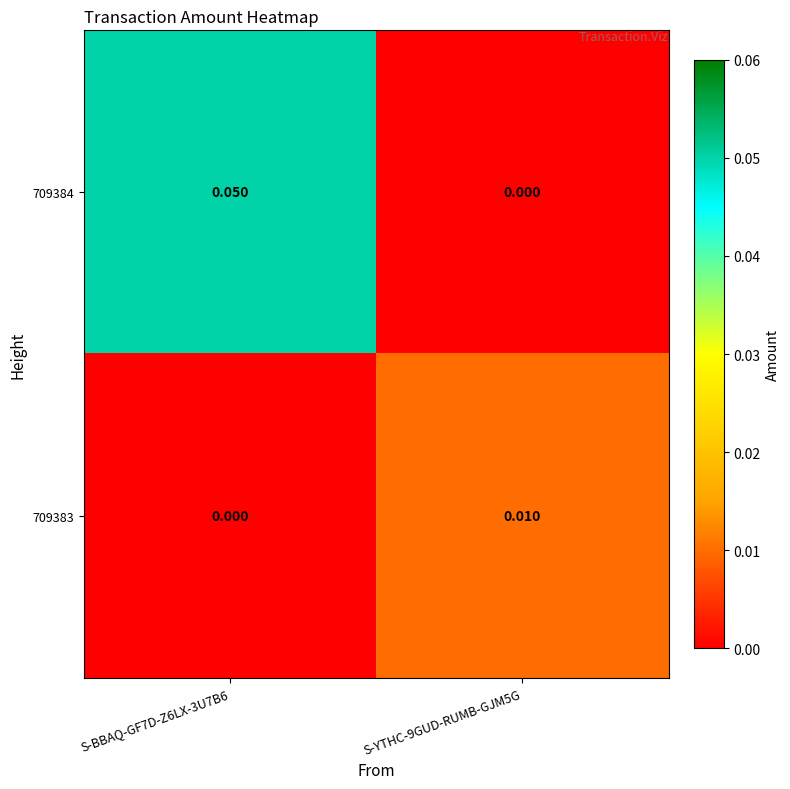

Is the value of 709383 at S-BBAQ-GF7D-Z6LX-3U7B6 greater than the value of 709384 at S-BBAQ-GF7D-Z6LX-3U7B6?

No